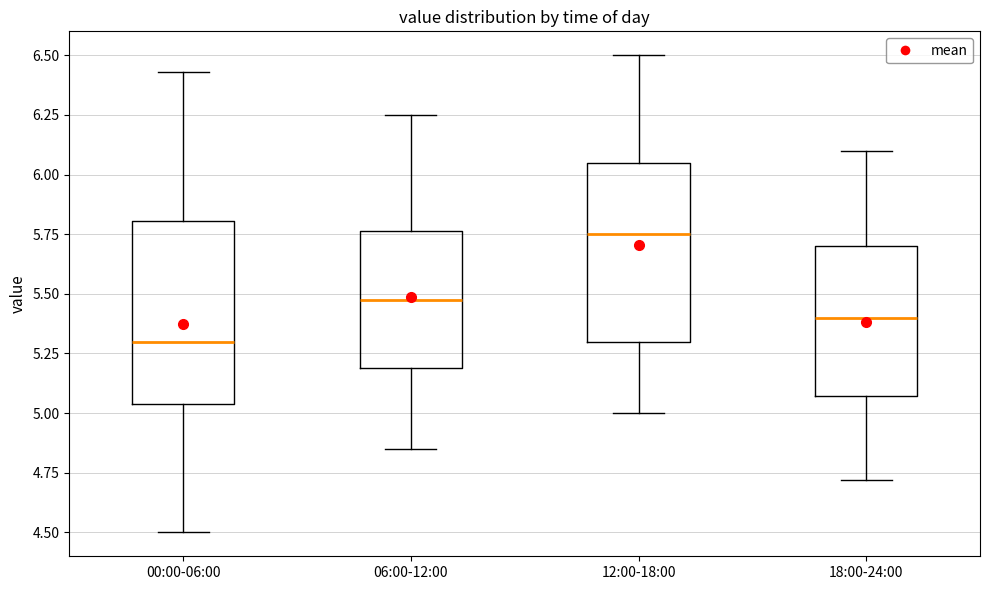

Reading left to right, transcribe this box plot: for each box, give where its median line is, the range the box spans, and where its two whiskers end, as read against the y-axis. The values are not printed on the chart, so give them approximately, as read against the axis.

00:00-06:00: median 5.30, box 5.05 to 5.80, whiskers 4.50 to 6.45
06:00-12:00: median 5.50, box 5.20 to 5.75, whiskers 4.85 to 6.25
12:00-18:00: median 5.75, box 5.30 to 6.05, whiskers 5.00 to 6.50
18:00-24:00: median 5.40, box 5.05 to 5.70, whiskers 4.70 to 6.10